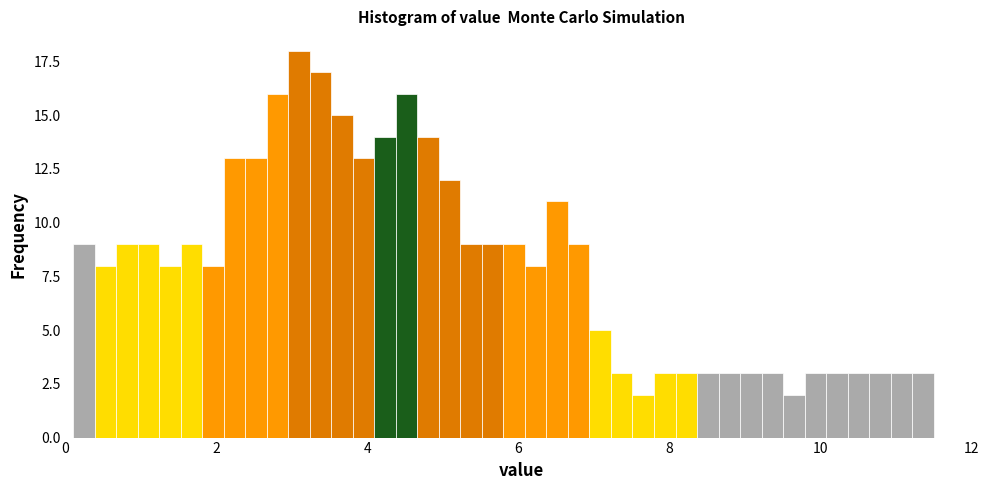

Read against the x-axis, roughly where is the centre of the tallest bar?

3.0